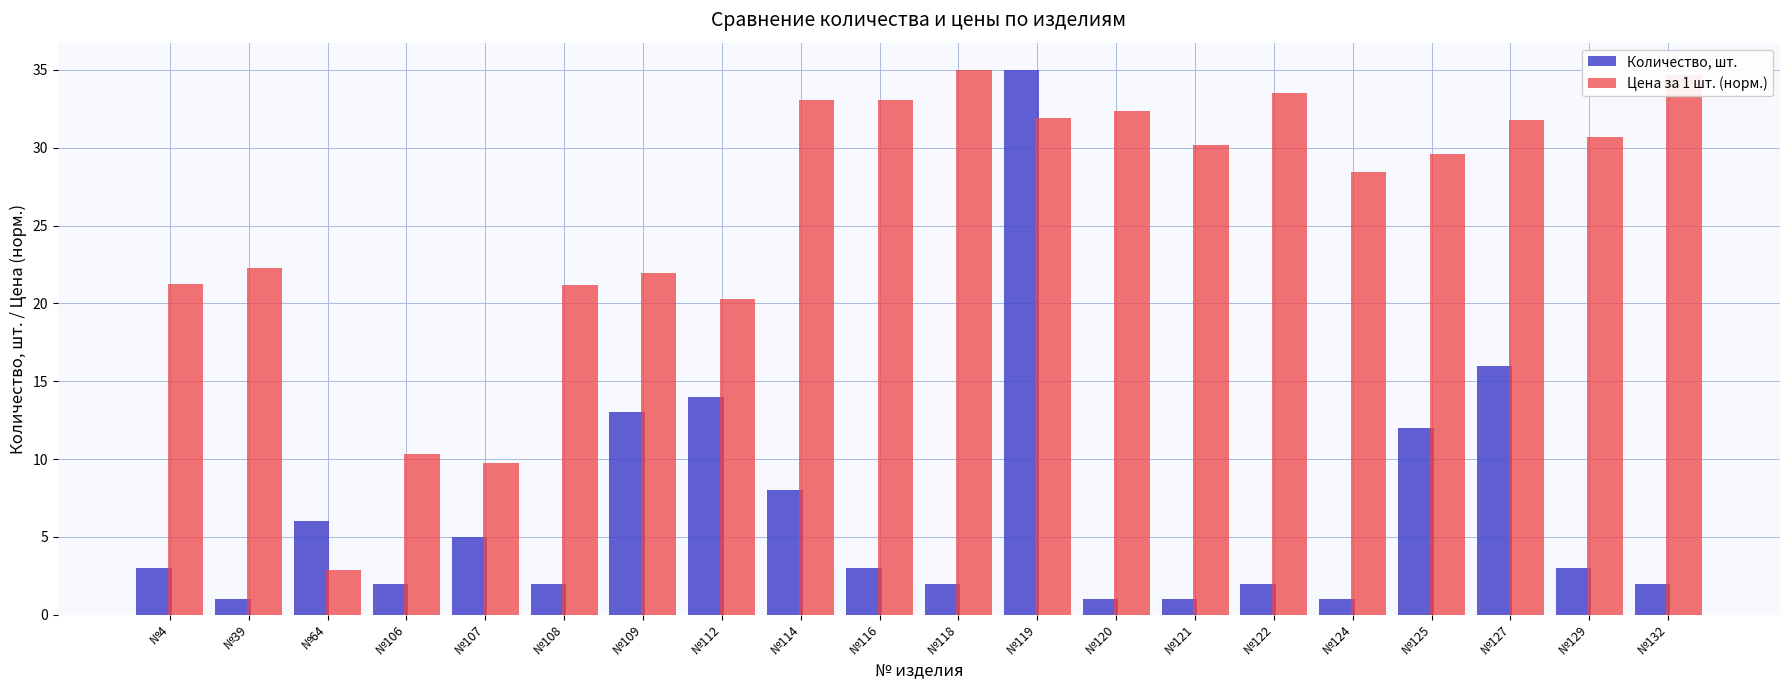

How many bars are there in total?

40